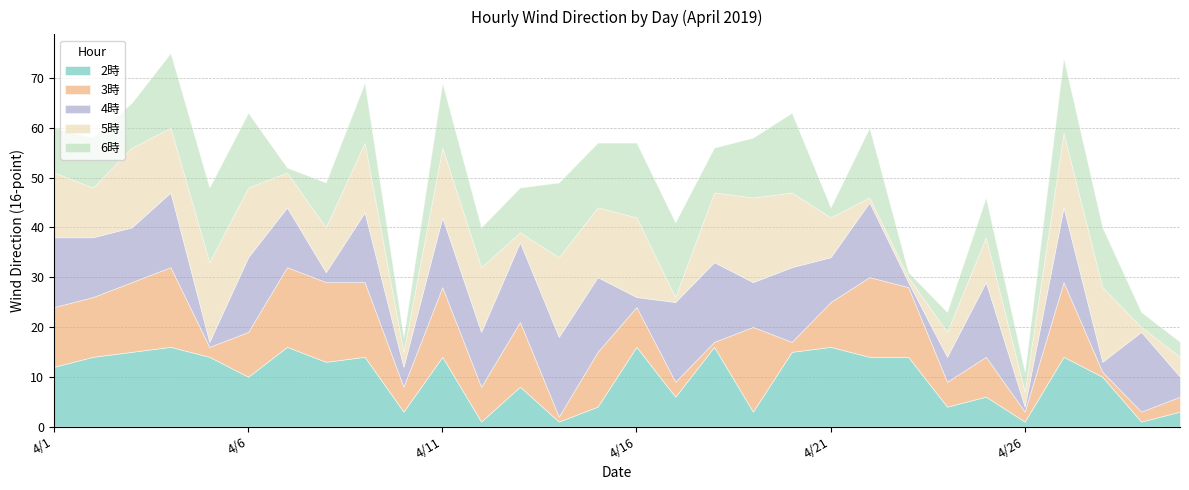

Where is 6時 nearest to the value 8?

4/12